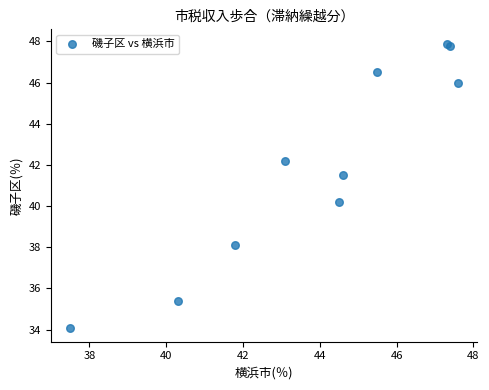

What Y value in the scatter plot is closest to 41?

41.5